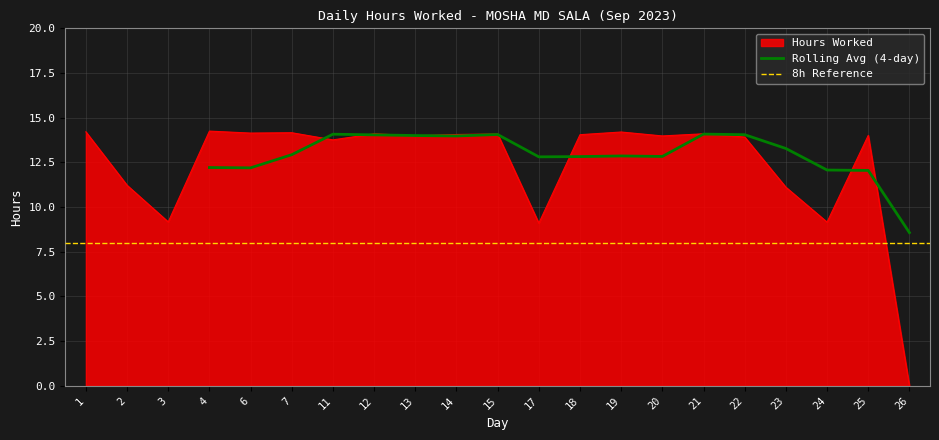

What is the change in value from 12 to 22?

-0.2